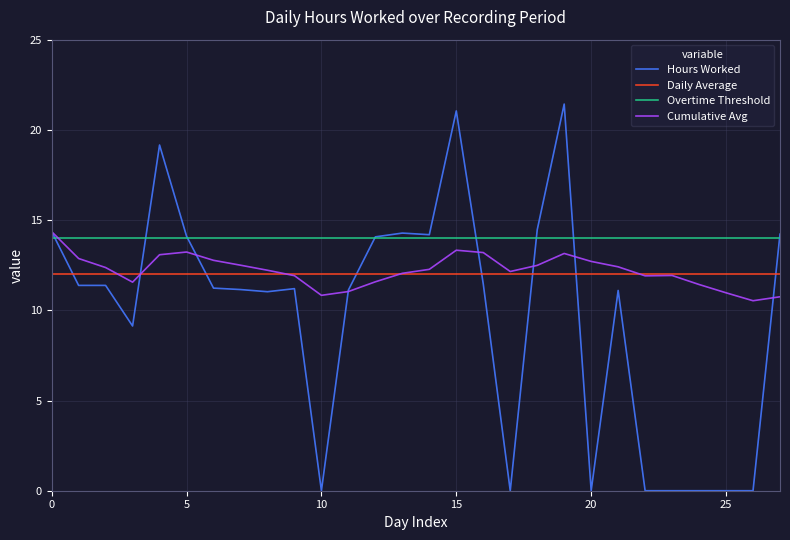

Does the chart have visible grid lines?

Yes